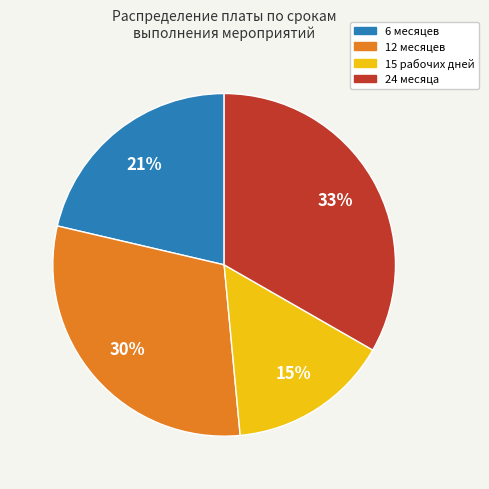

Approximately how many times larger is the value at 24 compared to 12?

1.1